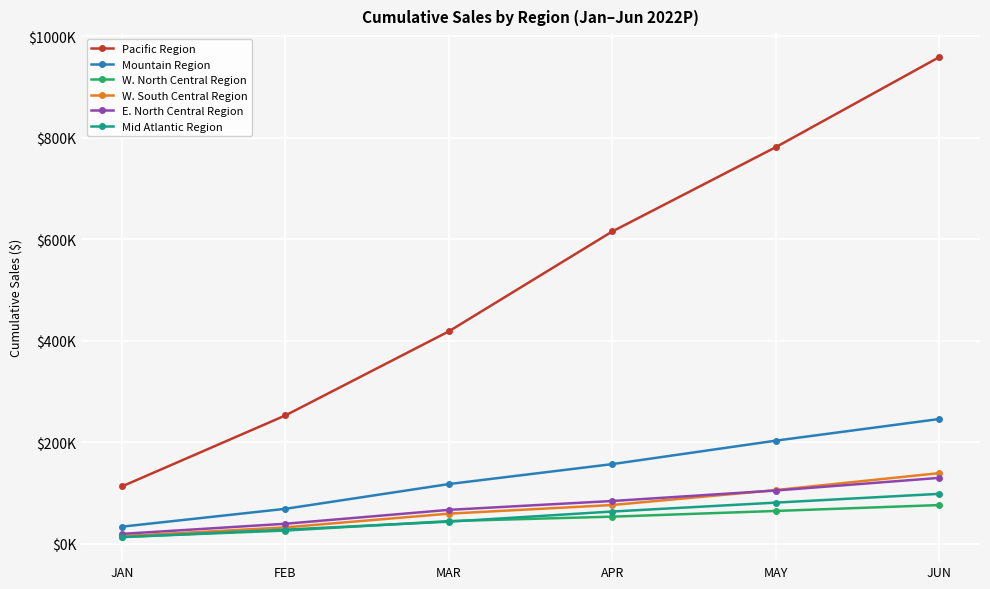

Is this an area chart (filled region under the line)?

No